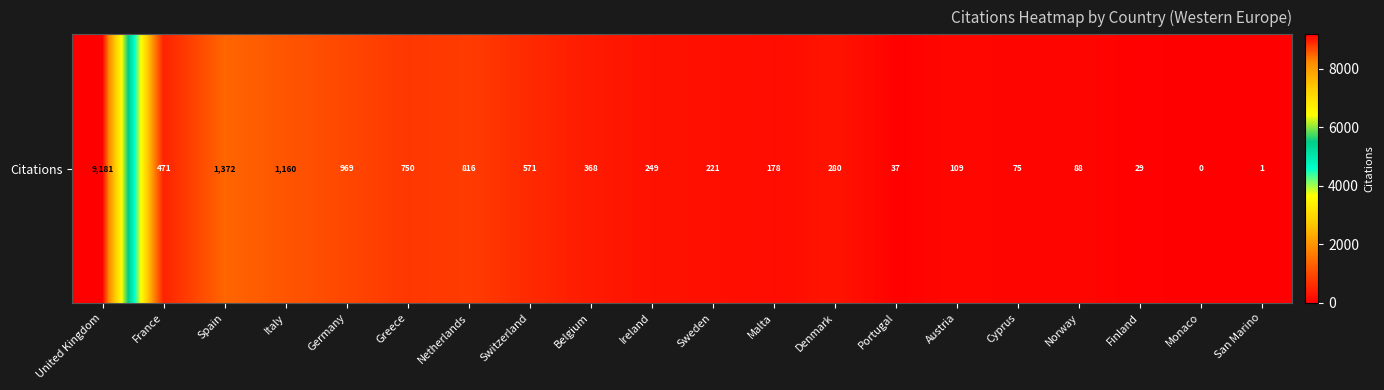

The chart shows a value of 126 at Sweden. True or false?

False